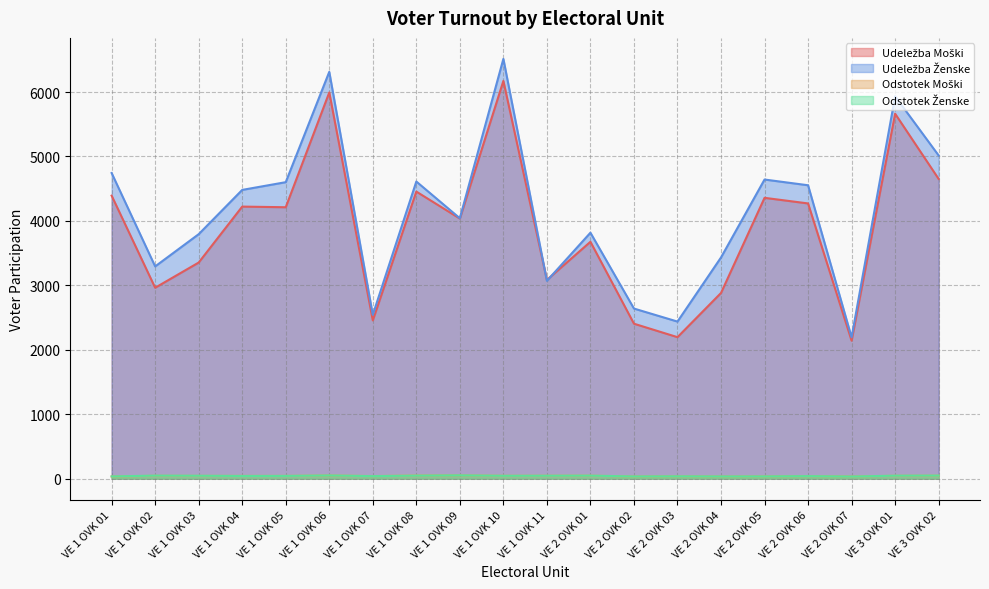

Reading left to right, what are all the values shown in this chart?

Udeležba Moški: 4392.0	2963.0	3354.0	4222.0	4212.0	5993.0	2456.0	4455.0	4036.0	6172.0	3084.0	3676.0	2405.0	2196.0	2882.0	4358.0	4271.0	2141.0	5663.0	4651.0
Udeležba Ženske: 4743.0	3294.0	3794.0	4481.0	4601.0	6313.0	2543.0	4611.0	4041.0	6514.0	3070.0	3817.0	2640.0	2438.0	3433.0	4642.0	4553.0	2194.0	5933.0	5015.0
Odstotek Moški: 34.6	45.5	44.1	43.6	43.5	50.5	40.7	49.5	52.4	45.2	46.2	47.2	34.3	37.0	34.1	35.6	39.6	34.6	45.5	47.2
Odstotek Ženske: 35.6	47.6	45.7	42.3	43.1	50.3	39.9	47.6	52.2	45.0	46.0	47.4	35.1	37.2	34.9	35.6	40.0	33.9	46.7	48.4